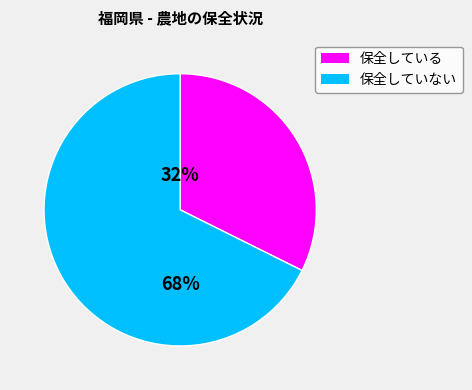

Is there any slice that represents more than half of the pie?

Yes